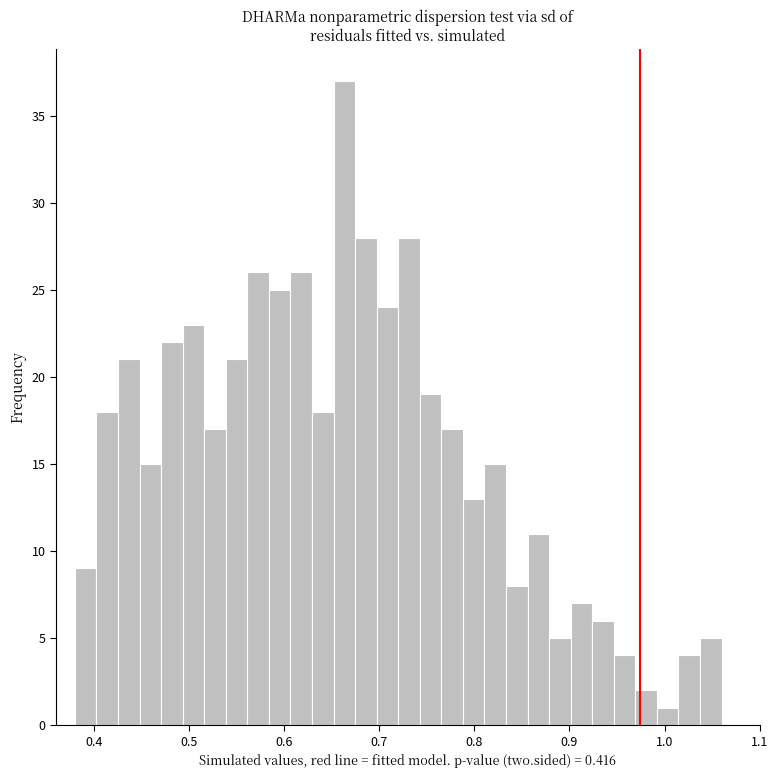

Around what value on the x-axis is the tallest bar? Give the approximate position of its centre, as read against the axis.

0.66